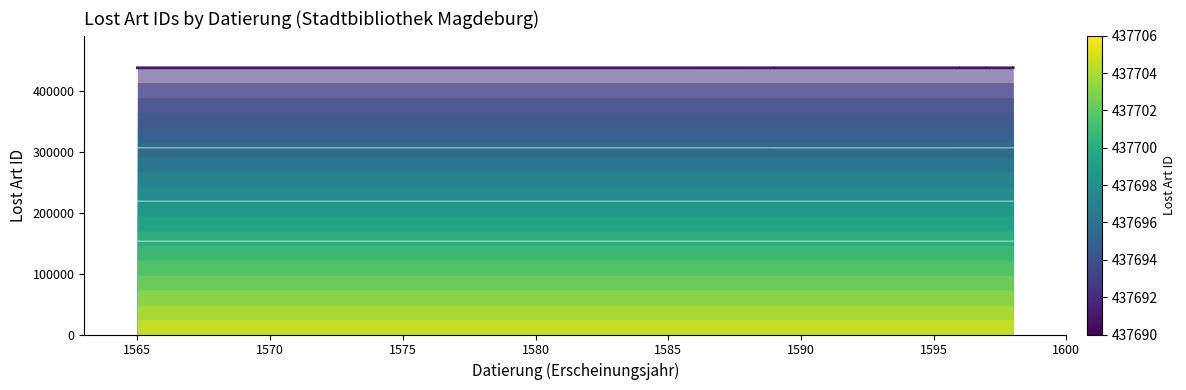

Does the chart have visible grid lines?

No